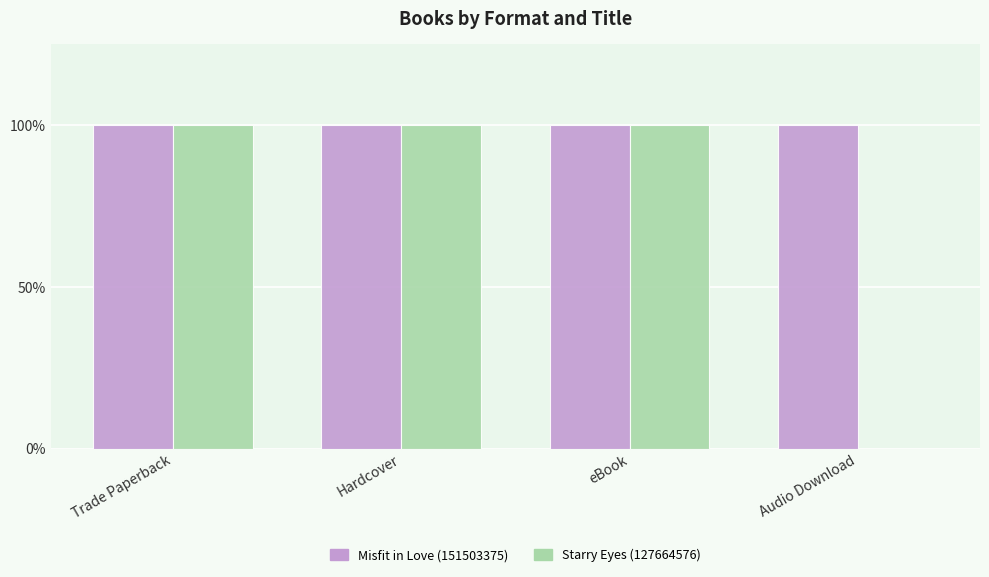

At how many categories does at least one series exceed 0?

4